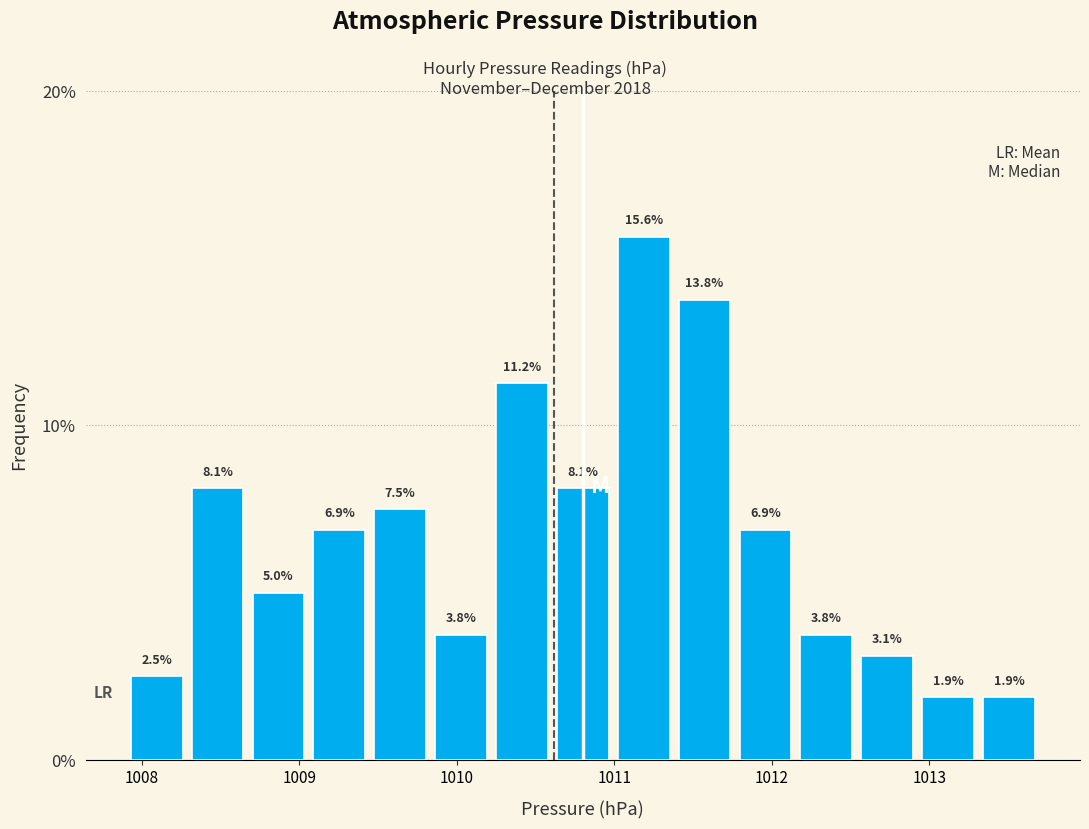

Read against the x-axis, roughly where is the centre of the tallest bar?

1011.2